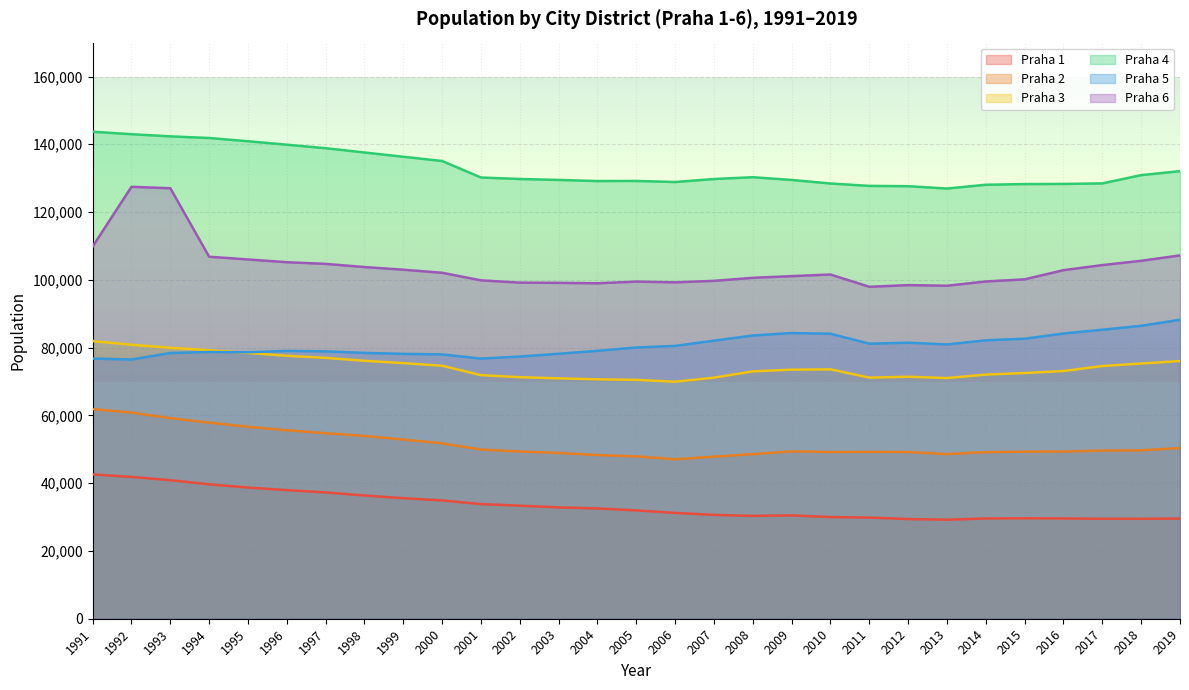

What is the approximate value of Praha 6 at 1992, to the nearest 10?

127450